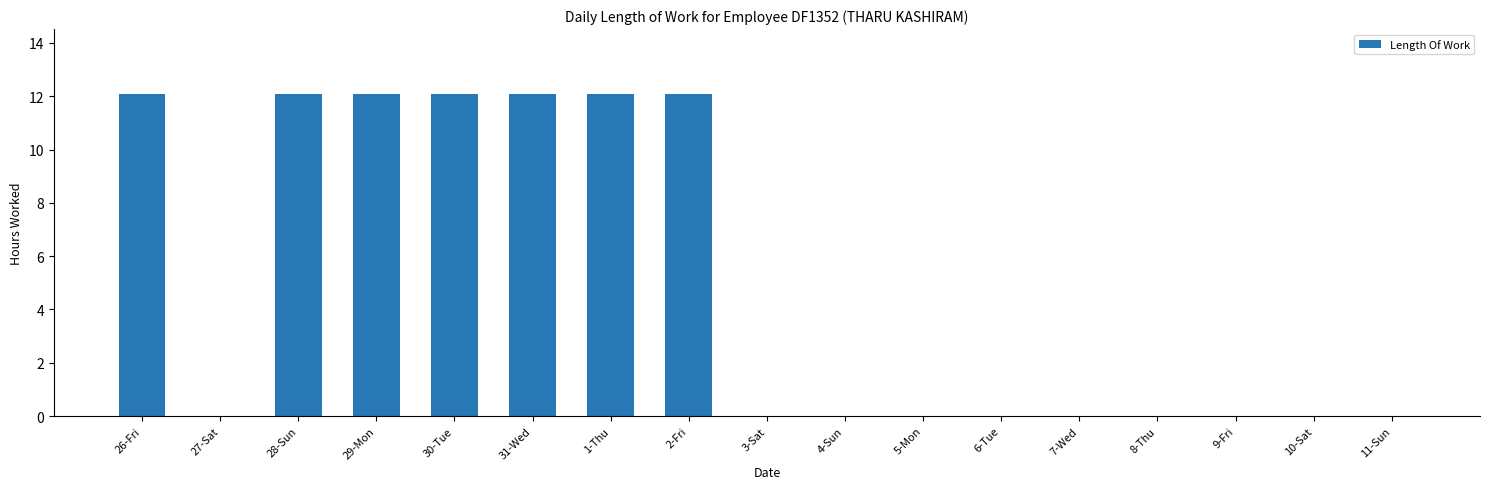

The value at 3-Sat is -3.7. True or false?

False